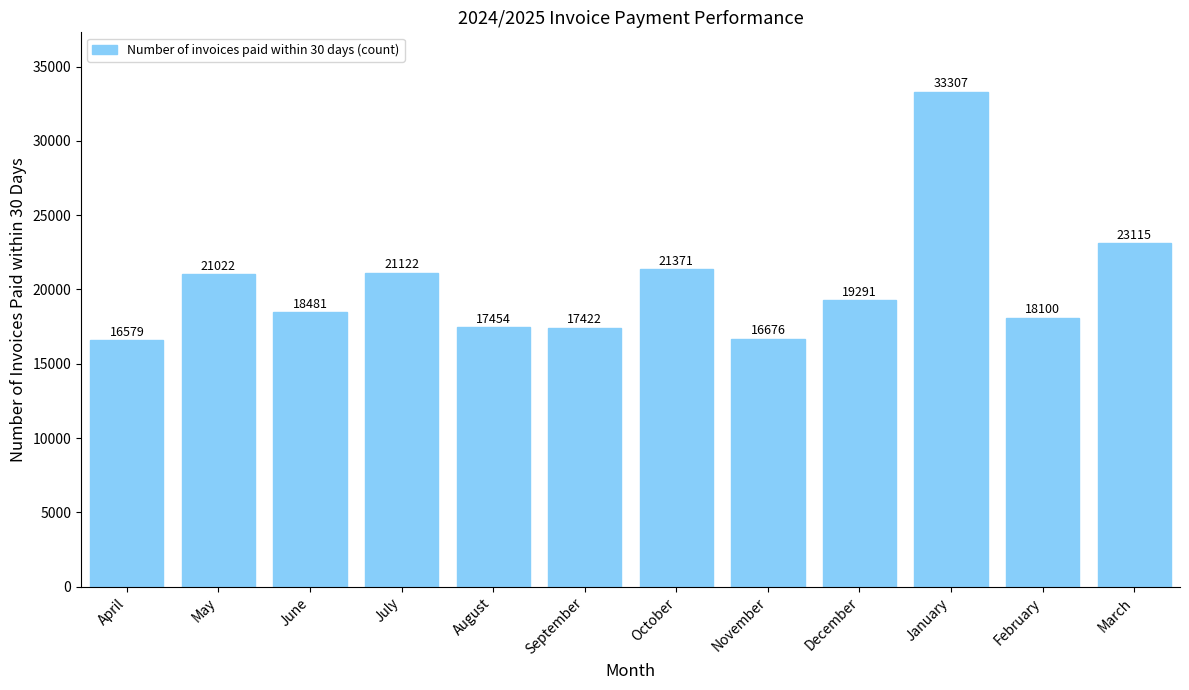

List the labels in order of value, largest first.

January, March, October, July, May, December, June, February, August, September, November, April